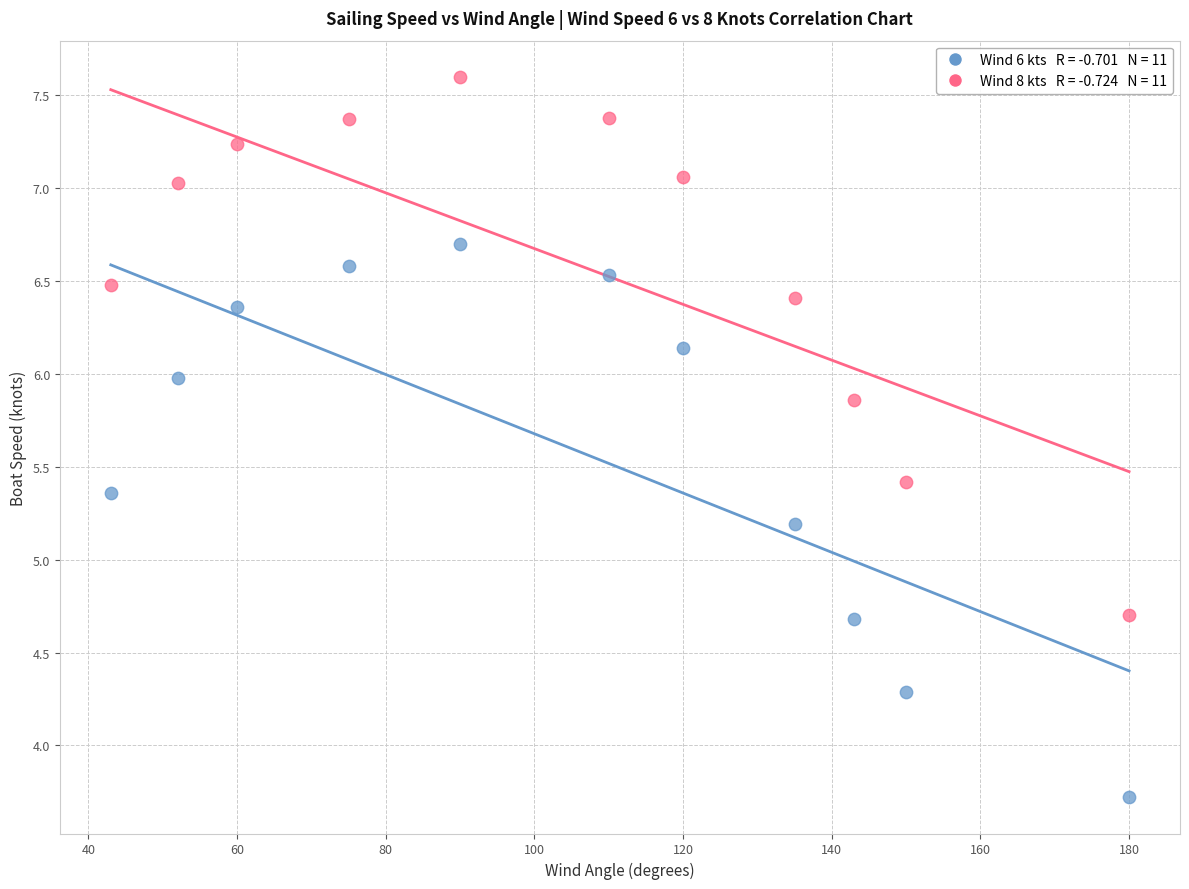

Across all data points, what is the range of Y values (max minus min)?

3.9